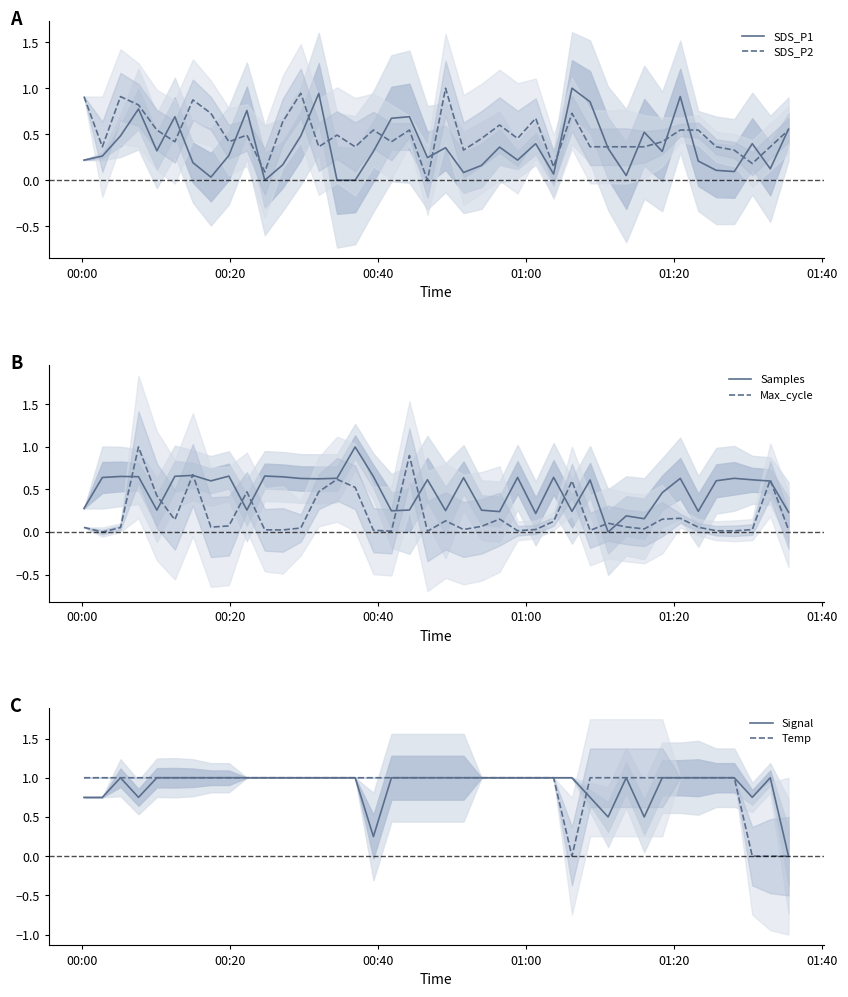

How many interior local valleys does the Signal series have?

5